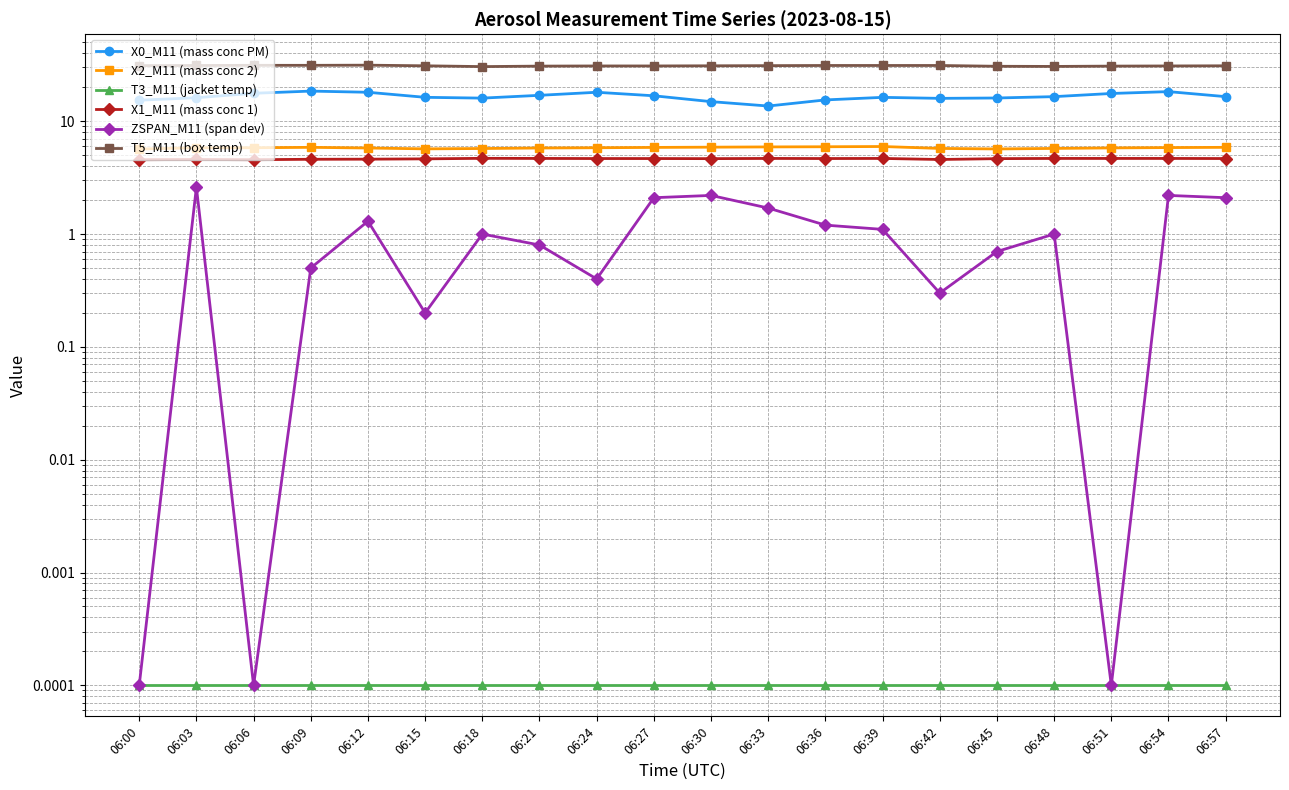

How many distinct data groups are displayed?

6